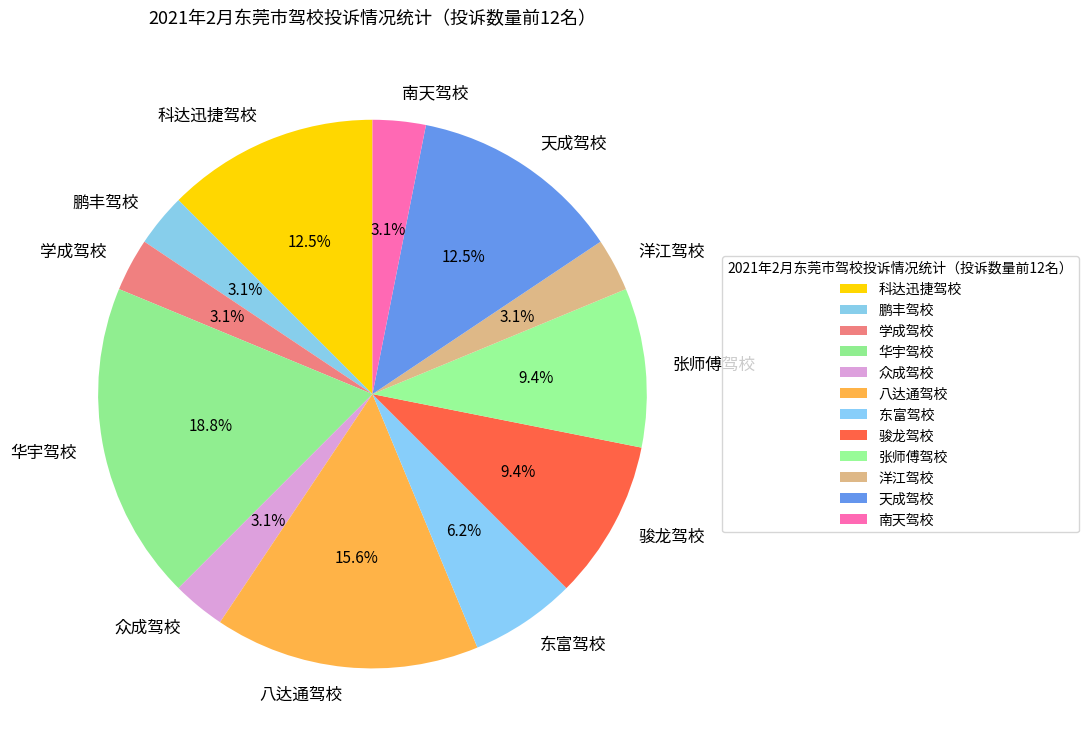

To the nearest percent, what is the average slice percentage?

8%